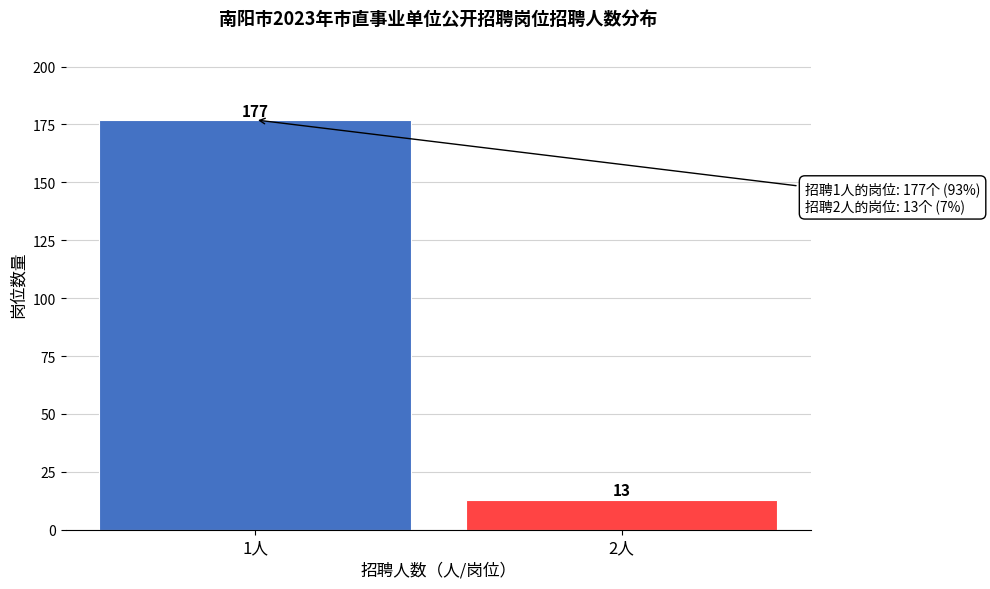

Reading right to left, list all the values displayed in this chart.

2人=13	1人=177